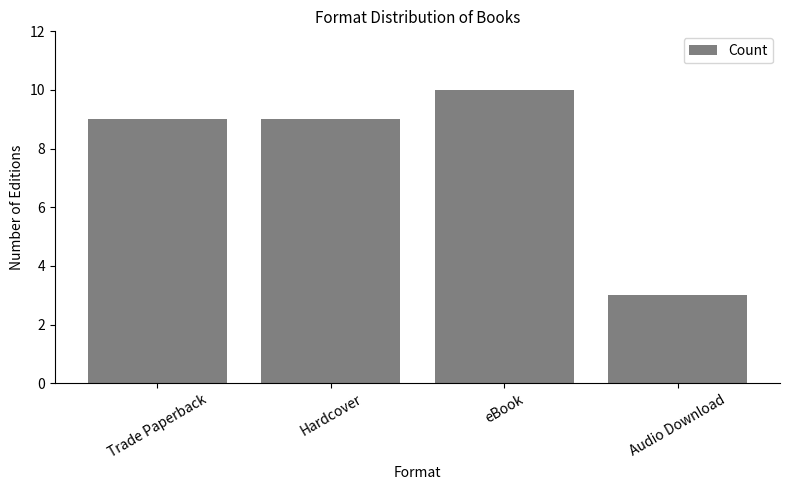

How many values are between 9 and 10?

3